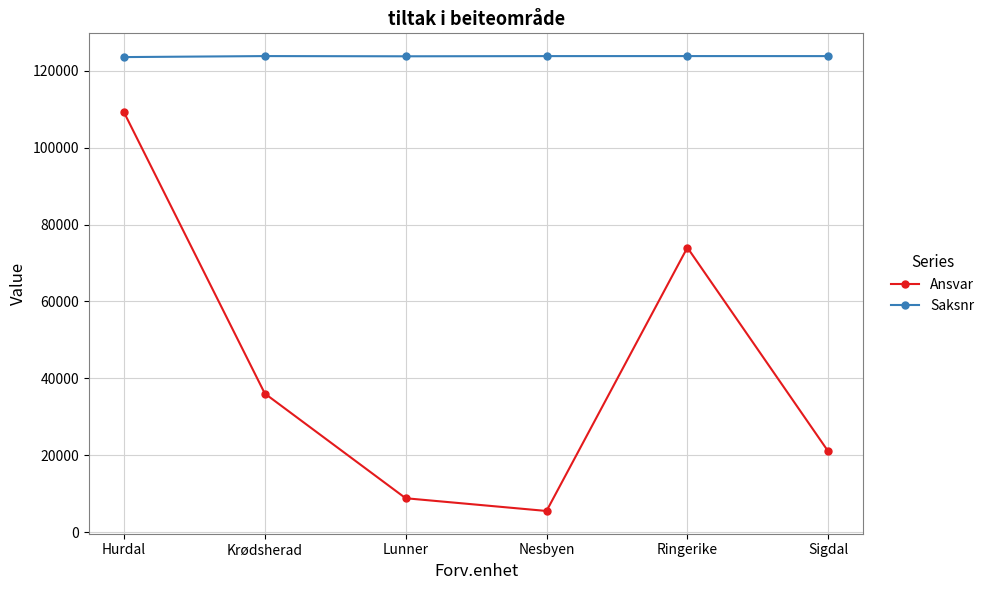

True or false: Ansvar and Saksnr intersect in this chart.

False